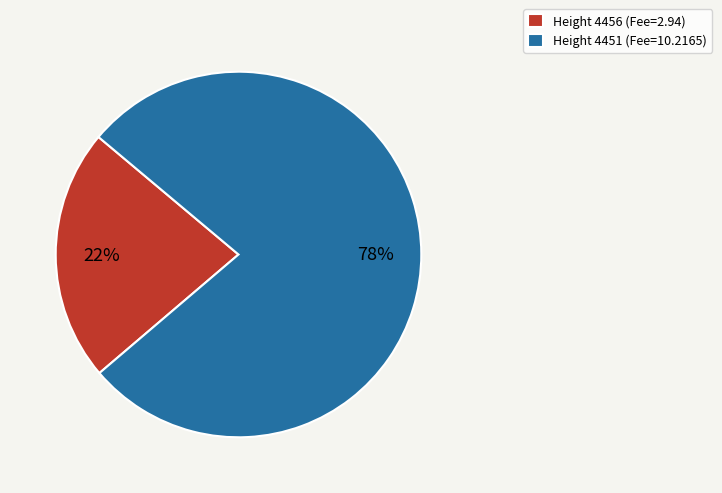

What is the smallest slice in the pie chart?

Height 4456 (Fee=2.94)